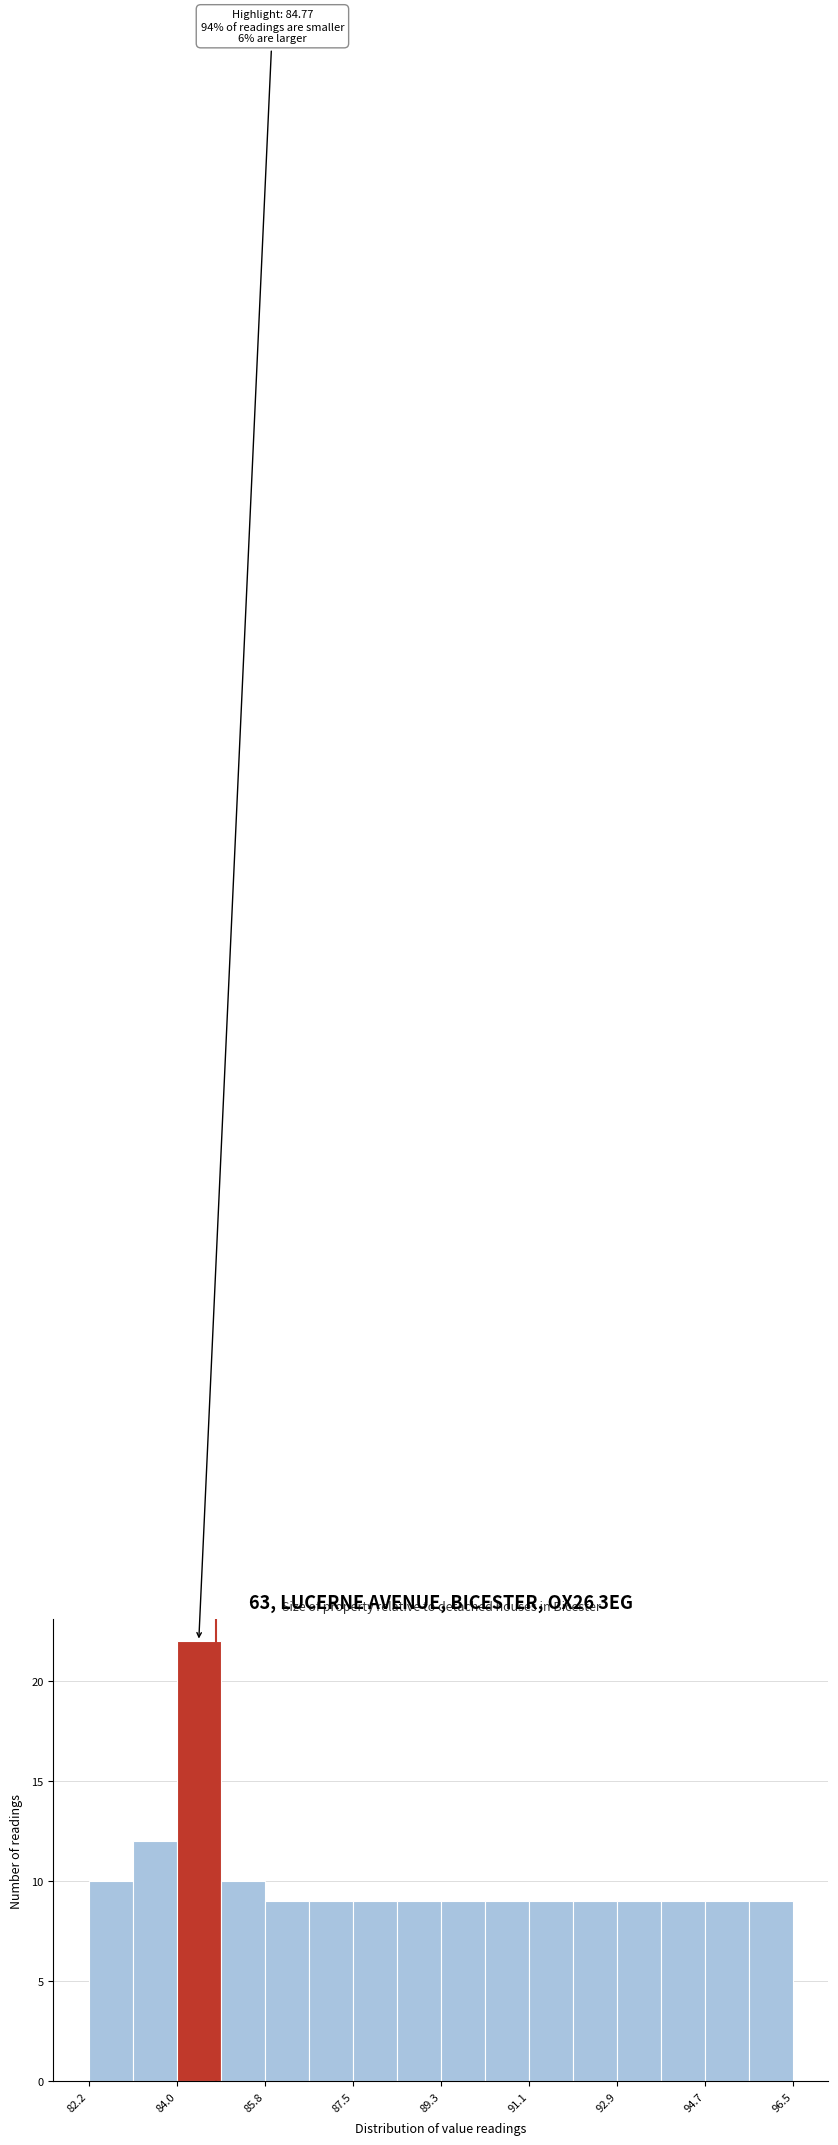

Over which range of the x-axis is the bar tallest?

84.0 to 84.8